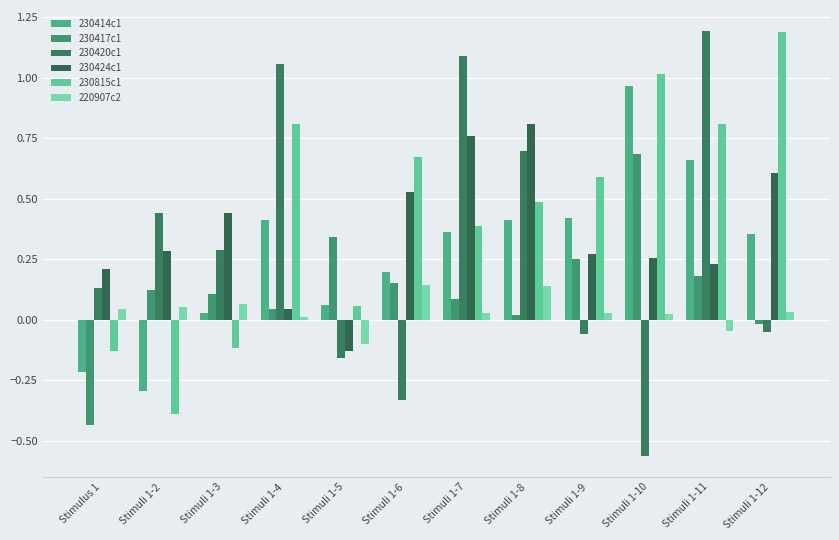

Which series has the largest total across all categories?

230815c1